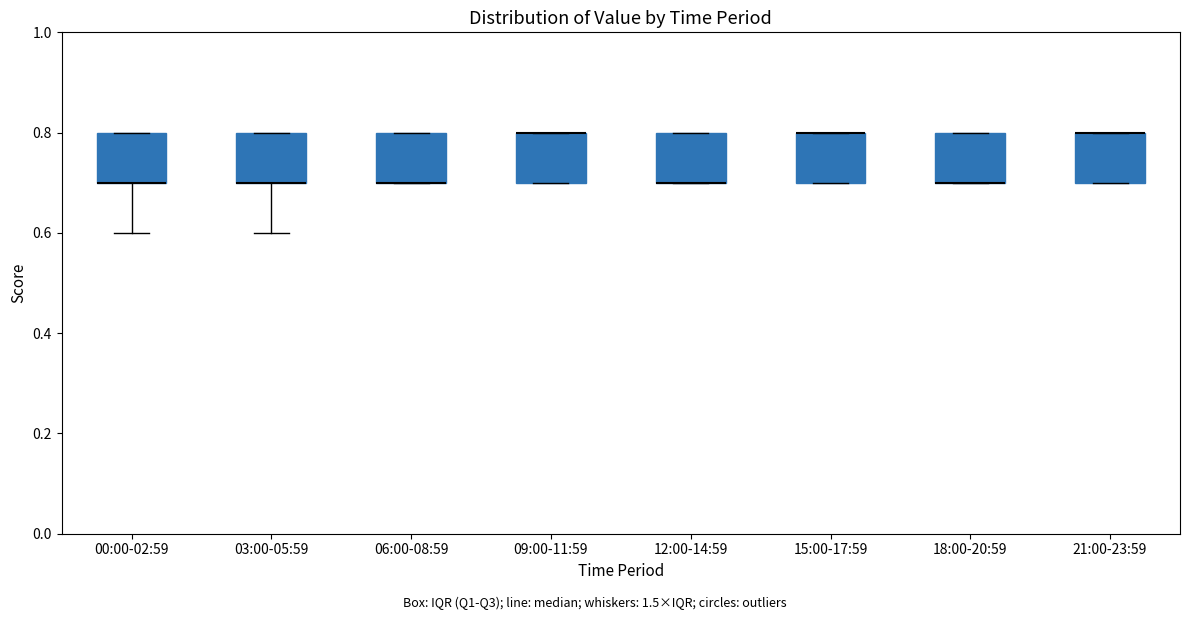

Reading left to right, transcribe this box plot: for each box, give where its median line is, the range the box spans, and where its two whiskers end, as read against the y-axis. The values are not printed on the chart, so give them approximately, as read against the axis.

00:00-02:59: median 0.7 (drawn on the box's lower edge), box 0.7 to 0.8, whiskers 0.6 to 0.8
03:00-05:59: median 0.7 (drawn on the box's lower edge), box 0.7 to 0.8, whiskers 0.6 to 0.8
06:00-08:59: median 0.7 (drawn on the box's lower edge), box 0.7 to 0.8, whiskers 0.7 to 0.8
09:00-11:59: median 0.8 (drawn on the box's upper edge), box 0.7 to 0.8, whiskers 0.7 to 0.8
12:00-14:59: median 0.7 (drawn on the box's lower edge), box 0.7 to 0.8, whiskers 0.7 to 0.8
15:00-17:59: median 0.8 (drawn on the box's upper edge), box 0.7 to 0.8, whiskers 0.7 to 0.8
18:00-20:59: median 0.7 (drawn on the box's lower edge), box 0.7 to 0.8, whiskers 0.7 to 0.8
21:00-23:59: median 0.8 (drawn on the box's upper edge), box 0.7 to 0.8, whiskers 0.7 to 0.8